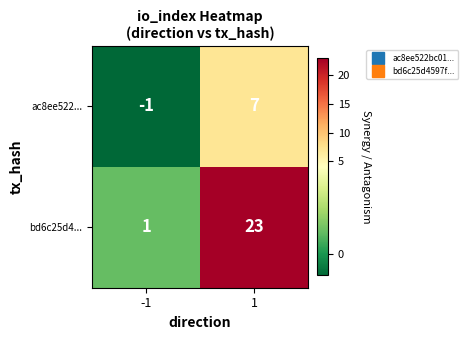

What is the sum of the bd6c25d4... values at 1 and -1?

24